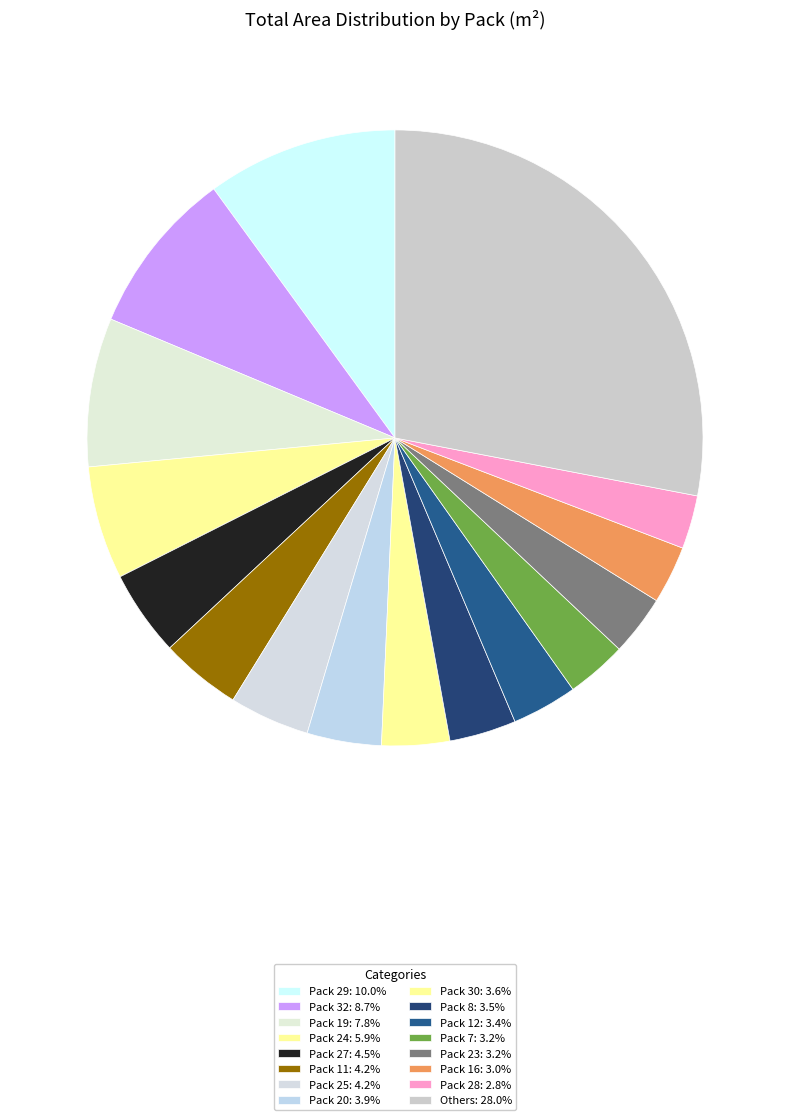

How many slices are in this pie chart?

16